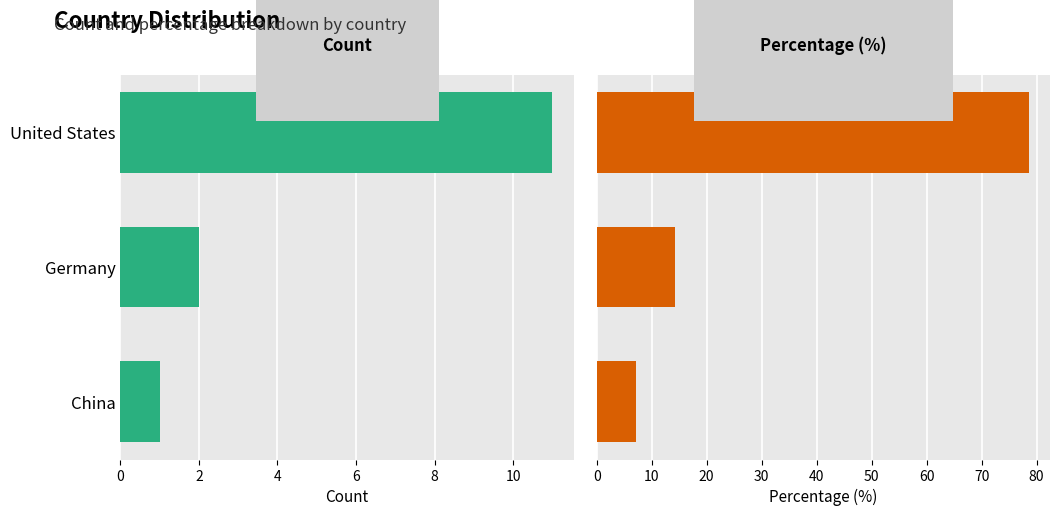

Rank the series at China from lowest to highest value.

Count, Percentage